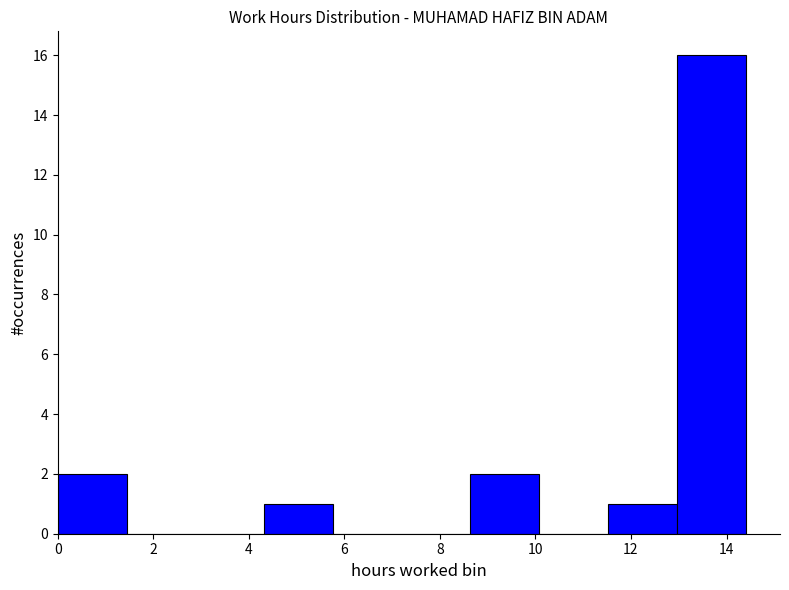

Reading left to right, list every bar in this chart as the range it spans on the x-axis followed by its height. Neither the bar edges nor the heights are printed on the chart, so give them approximately, as read against the axes.

0.00 to 1.44: 2
1.44 to 2.88: 0
2.88 to 4.32: 0
4.32 to 5.76: 1
5.76 to 7.20: 0
7.20 to 8.64: 0
8.64 to 10.08: 2
10.08 to 11.52: 0
11.52 to 12.96: 1
12.96 to 14.40: 16